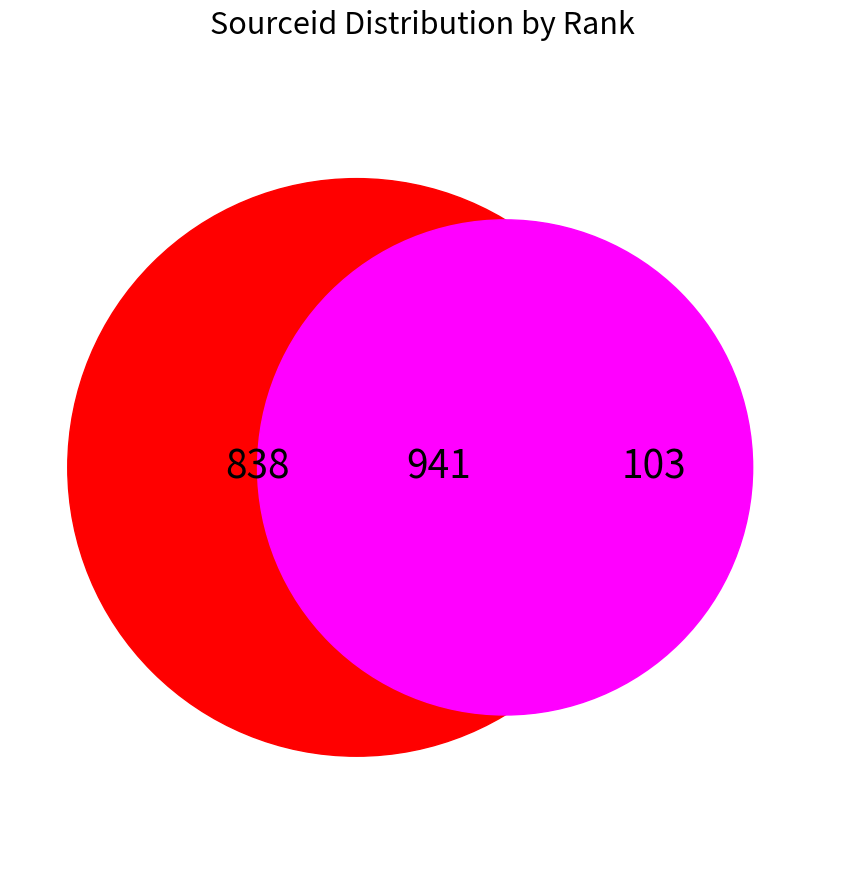

Count the number of slices in the pie.

2